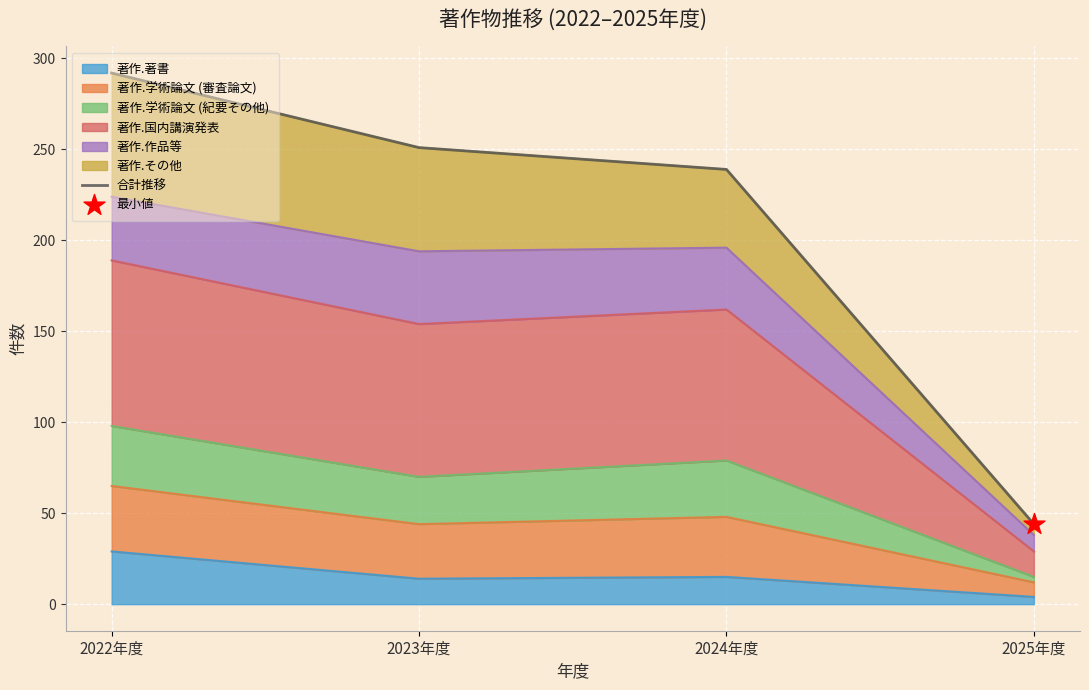

What is the change in value from 2022年度 to 2023年度?

-41